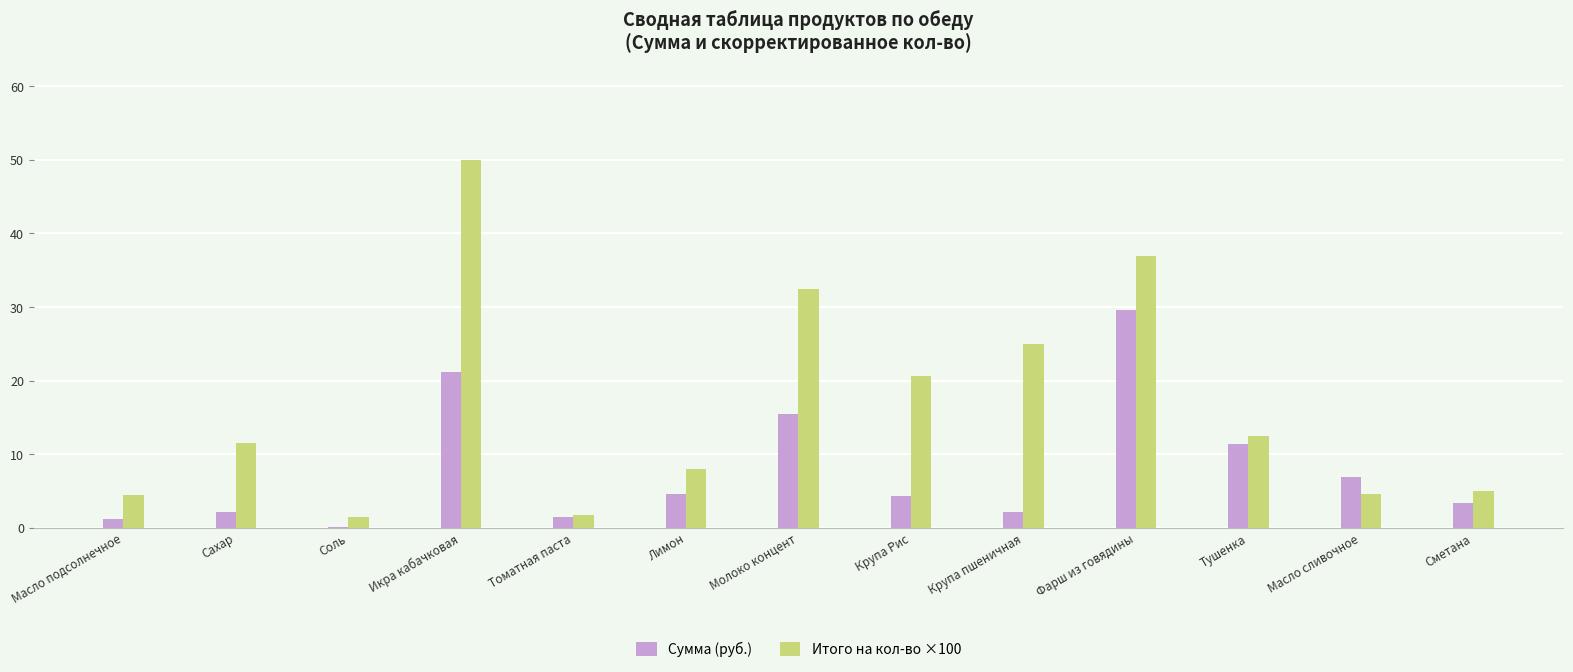

The Сумма (руб.) series shows 6.8 at Масло сливочное. True or false?

True